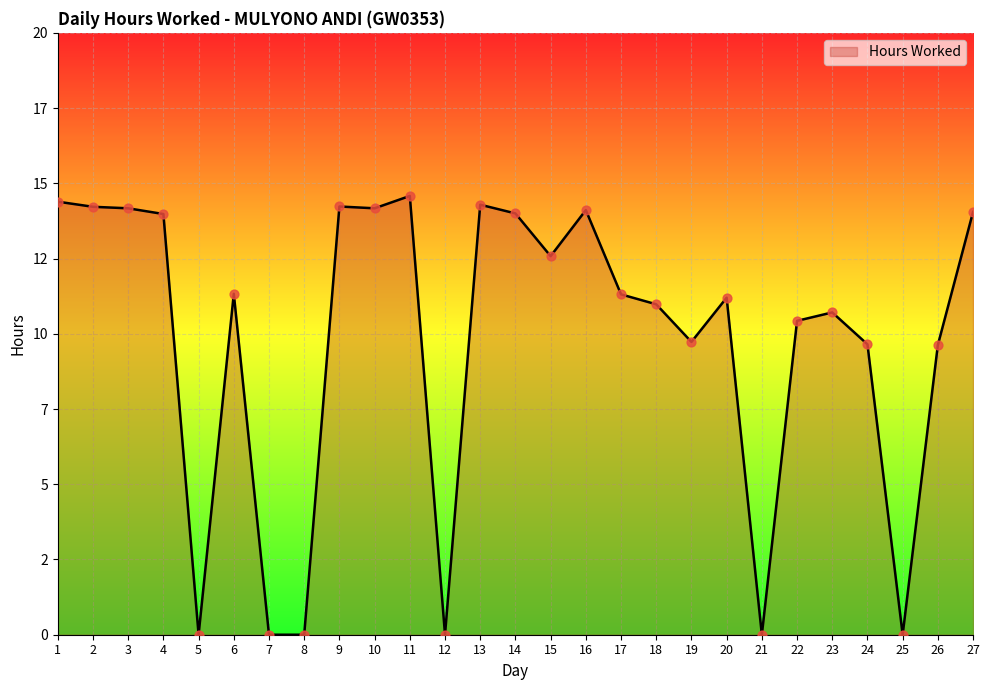

What is the ratio of the value at 24 to the value at 11?

0.7